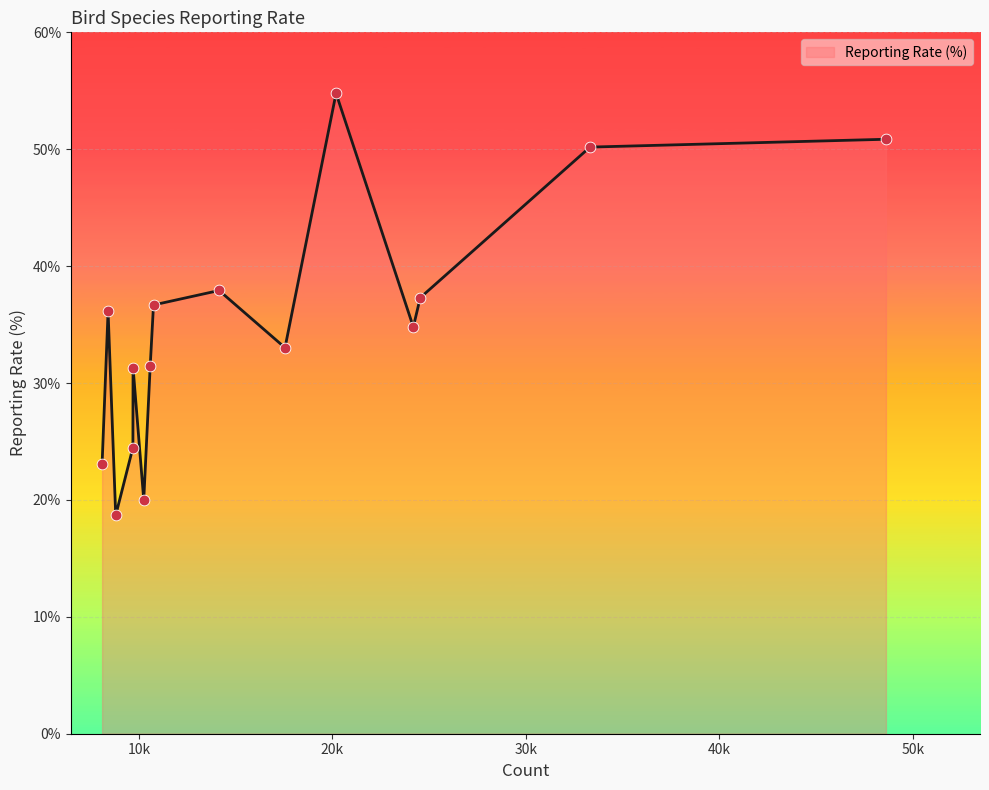

What is the minimum value shown in the chart?

18.7